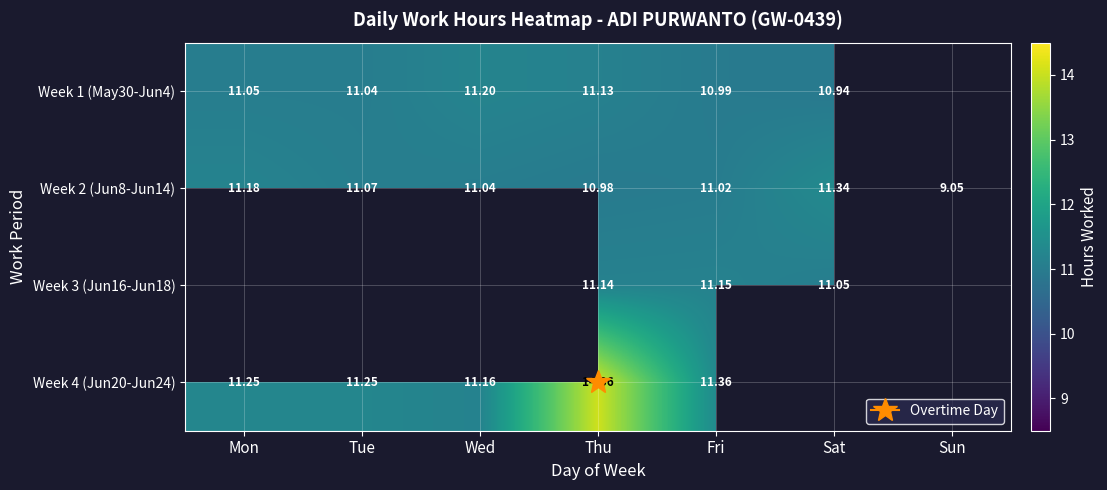

What is the minimum value for Week 1 (May30-Jun4)?

10.9